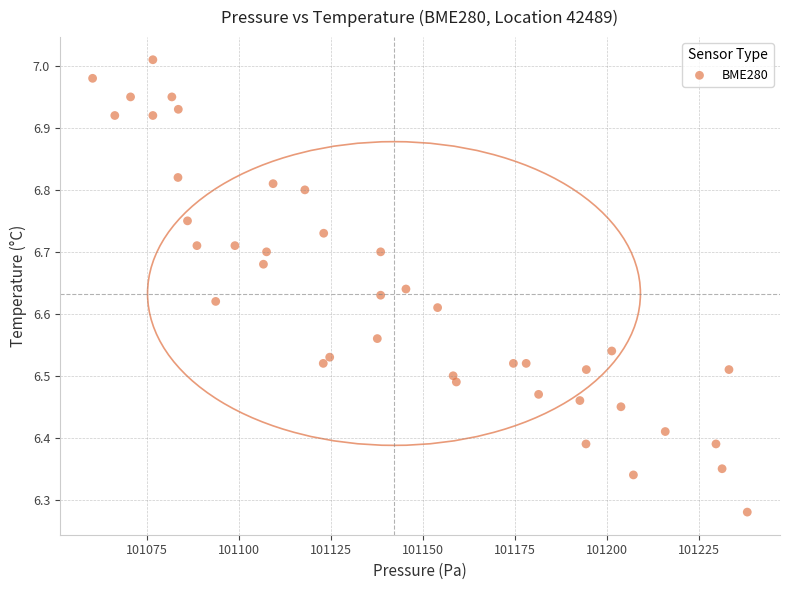

What is the range of Y values (max minus min)?

0.7